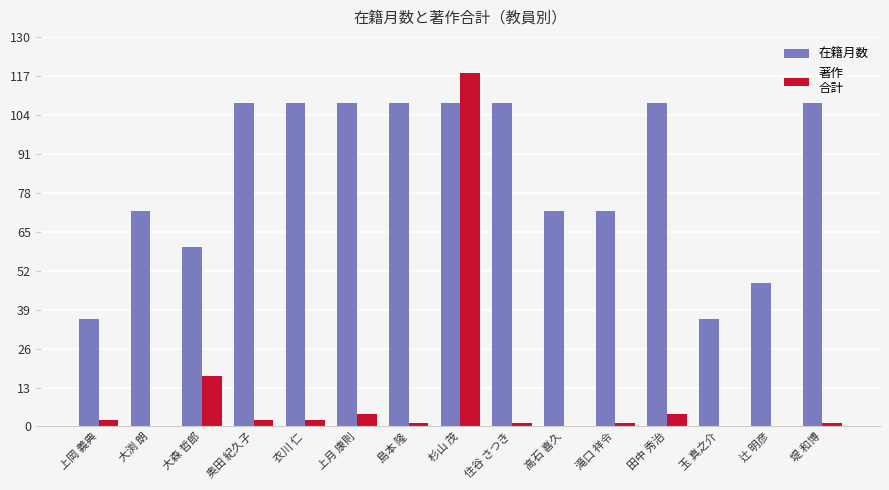

What is the maximum value shown in the chart?

118